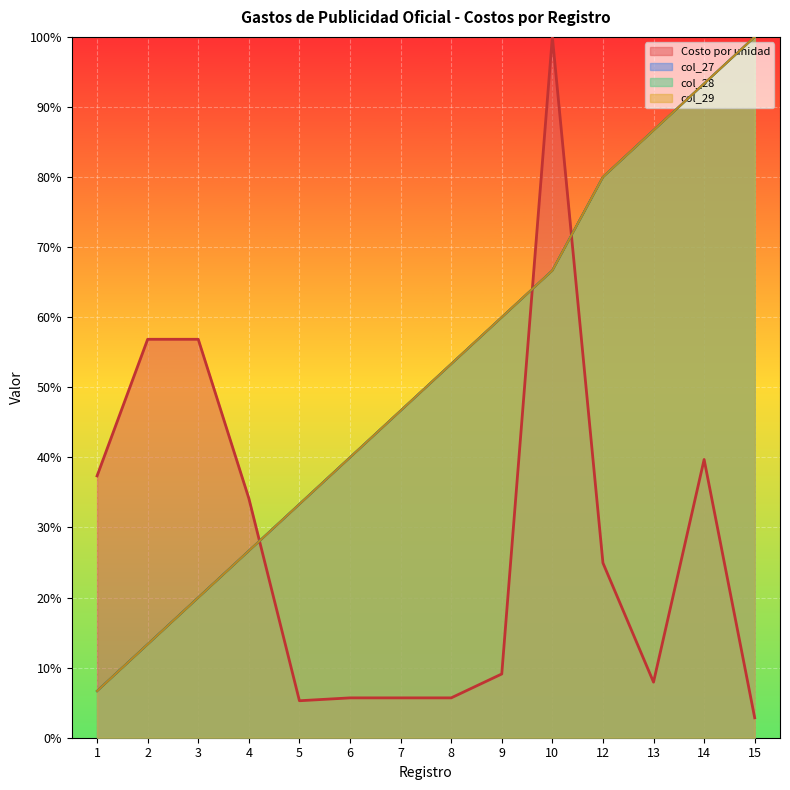

How many data points does each series have?

14